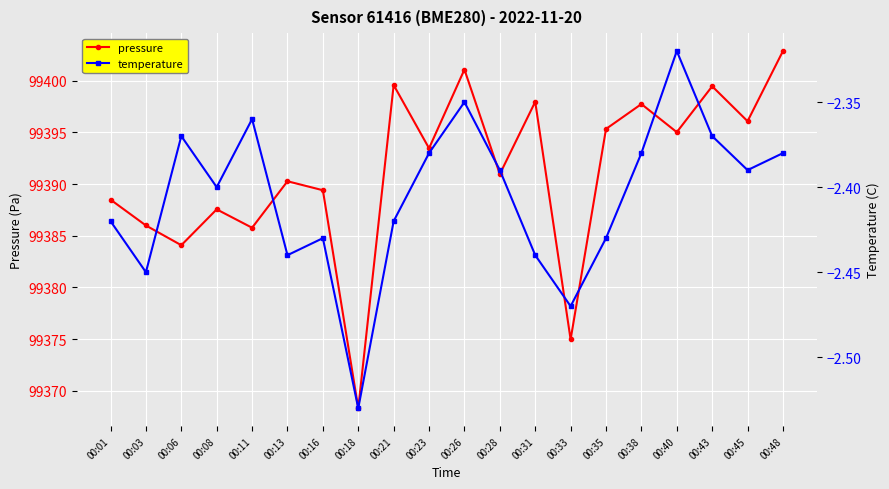

True or false: pressure has a value of 99389.4 at 00:16.

True